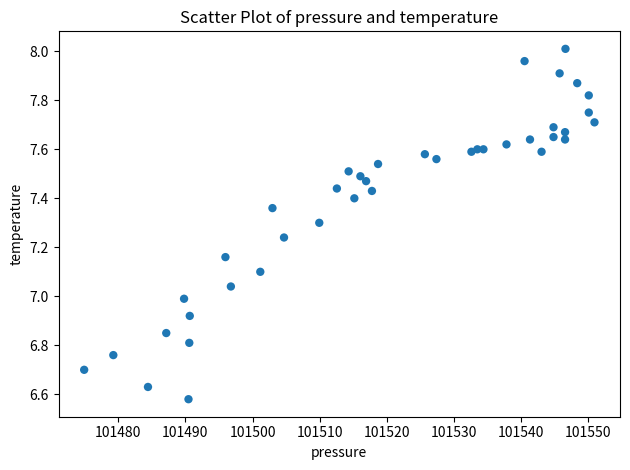

What is the range of X values (max minus min)?

76.0